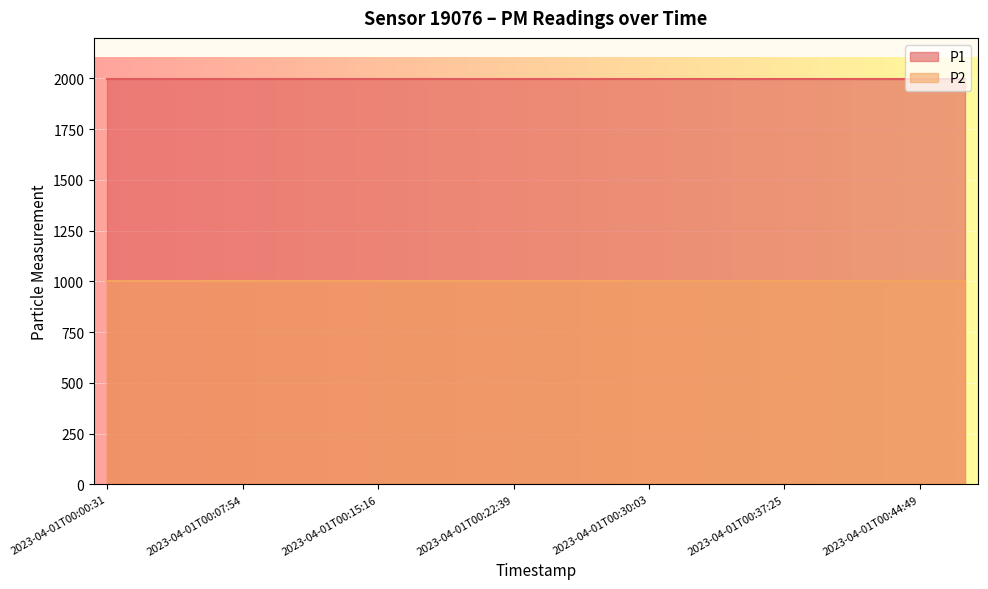

How many distinct data groups are displayed?

2